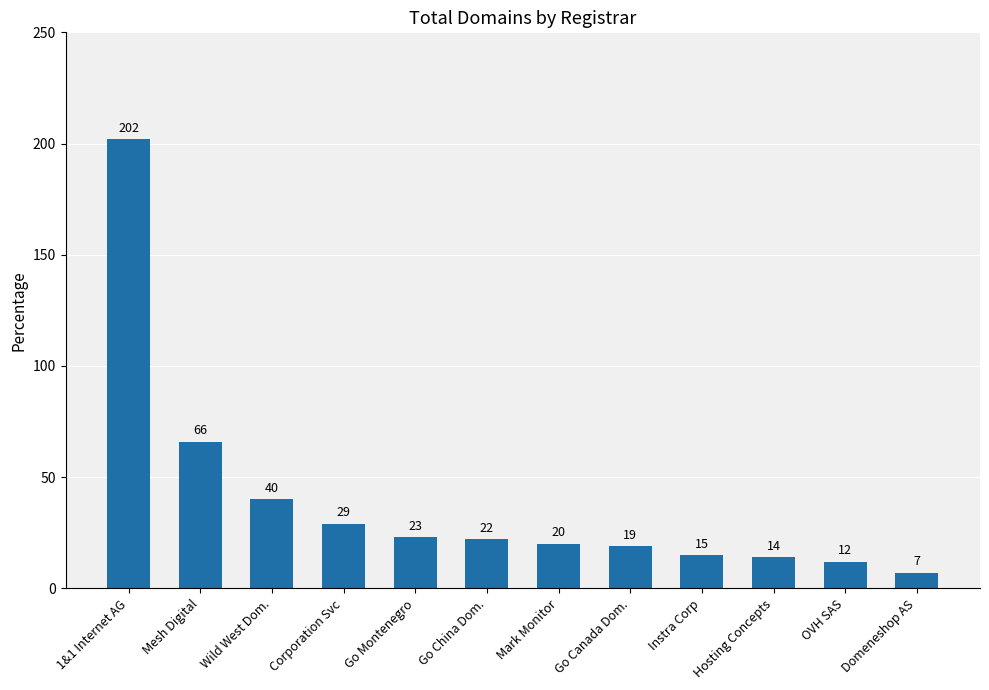

Rank the categories by value from lowest to highest.

Domeneshop AS, OVH SAS, Hosting Concepts, Instra Corp, Go Canada Dom., Mark Monitor, Go China Dom., Go Montenegro, Corporation Svc, Wild West Dom., Mesh Digital, 1&1 Internet AG